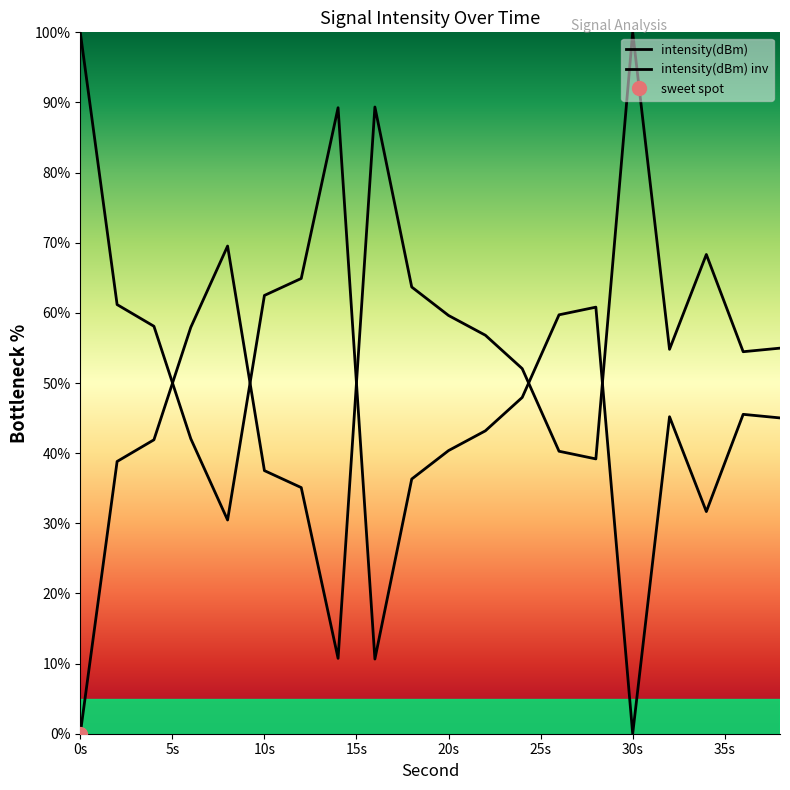

At which label is the value closest to 50?

24